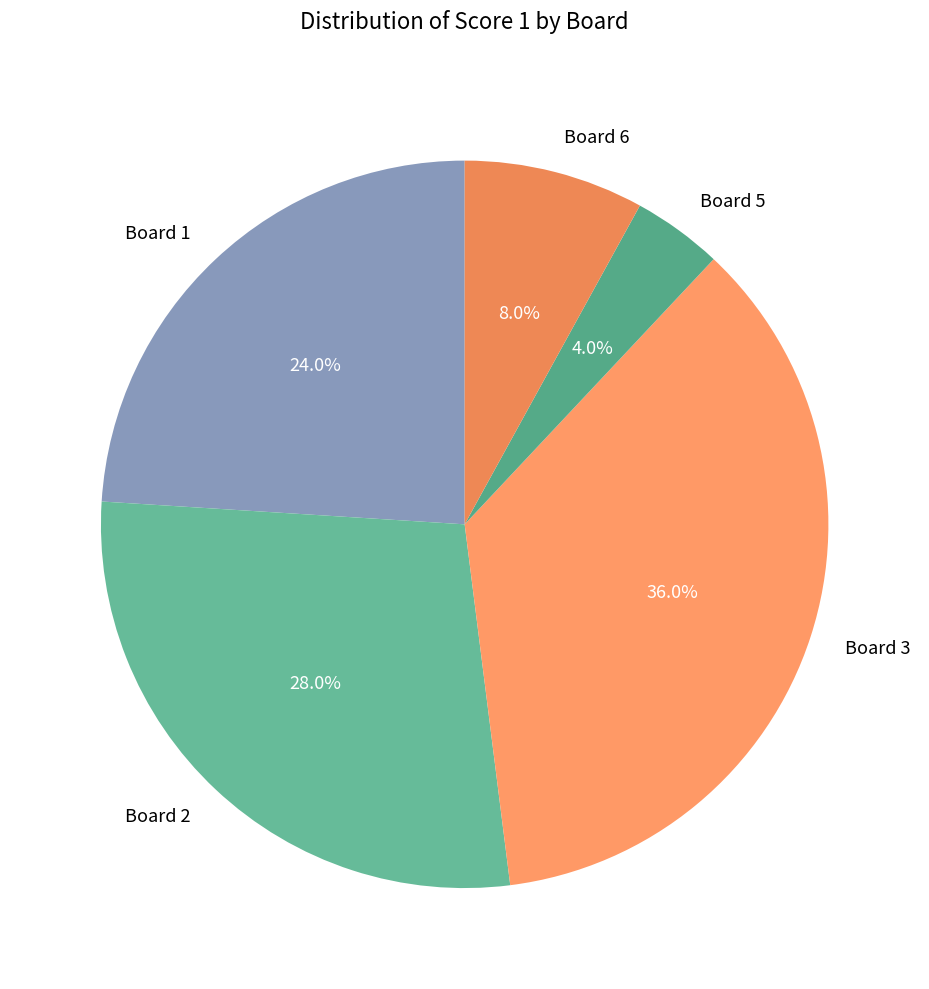

What is the ratio of the value at Board 1 to the value at Board 2?

0.9